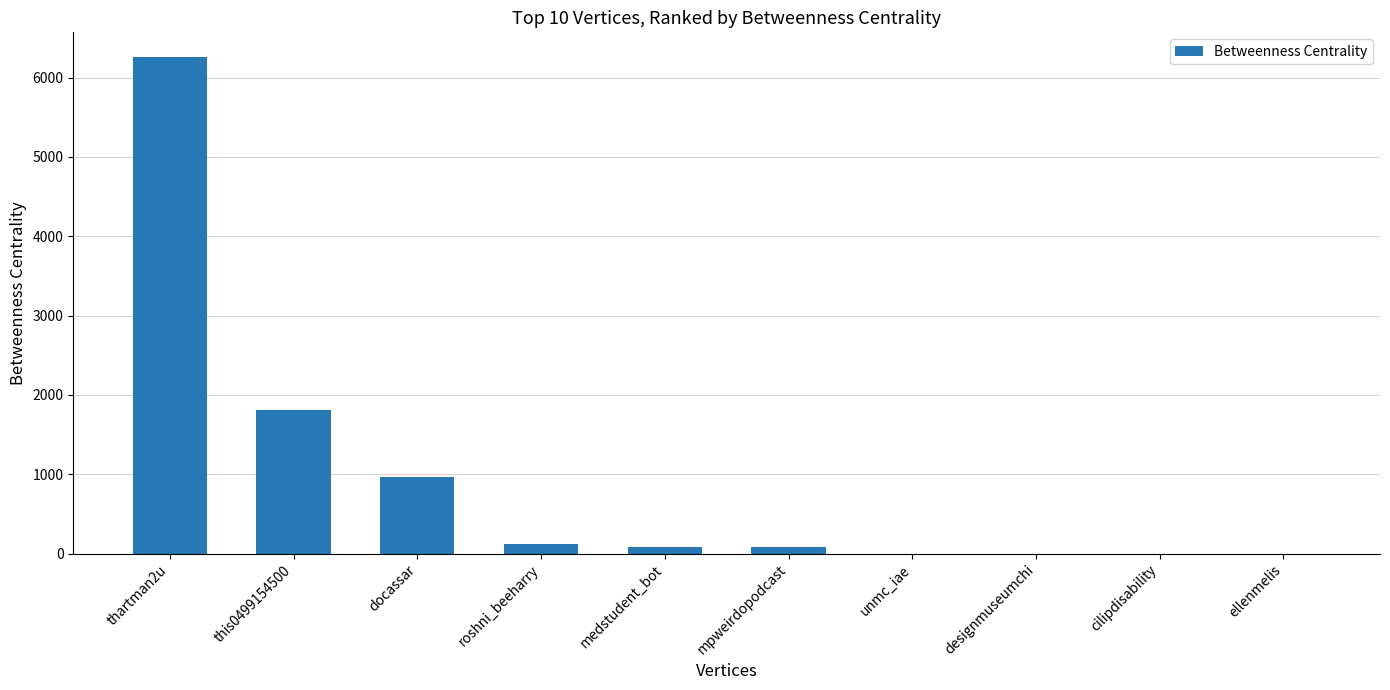

What is the maximum value shown in the chart?

6257.8